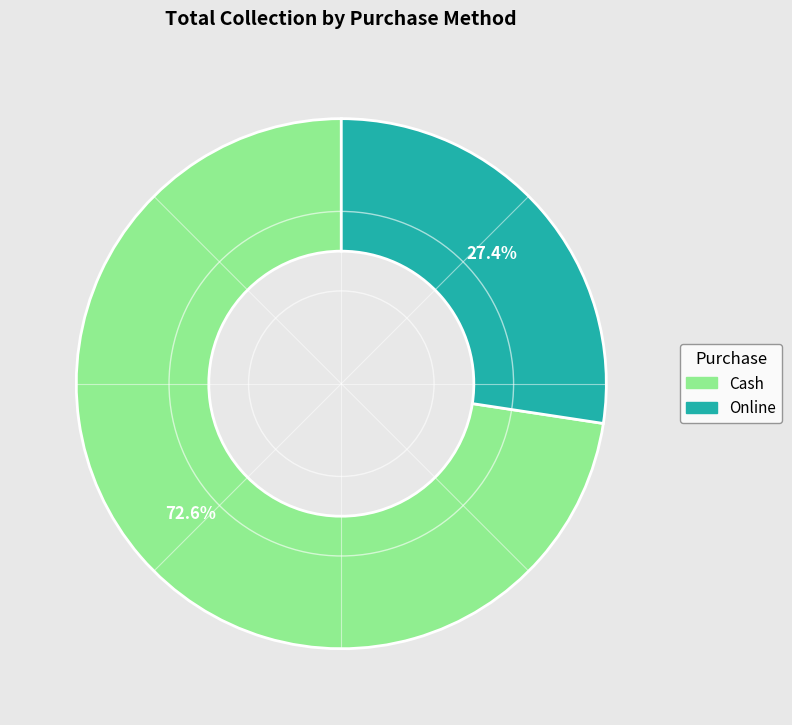

Rank the categories by value from lowest to highest.

Online, Cash